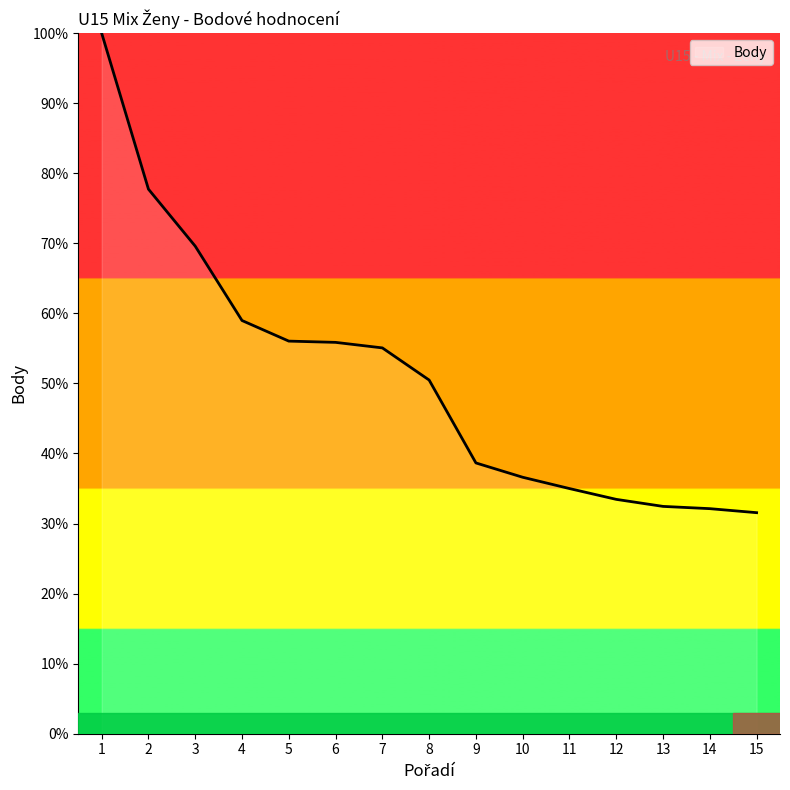

How many distinct data groups are displayed?

1